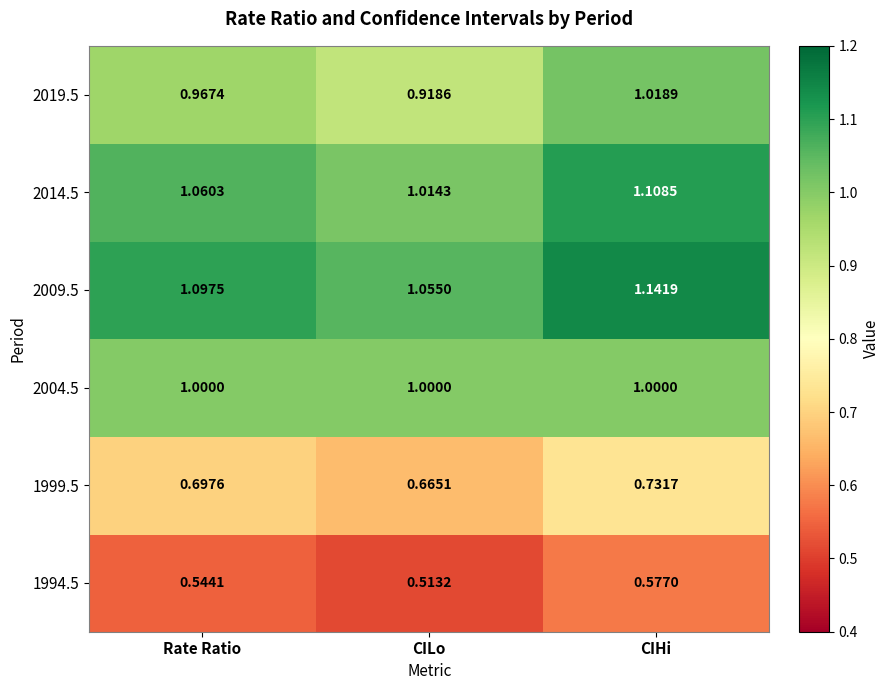

Which series has the widest spread of values?

2019.5